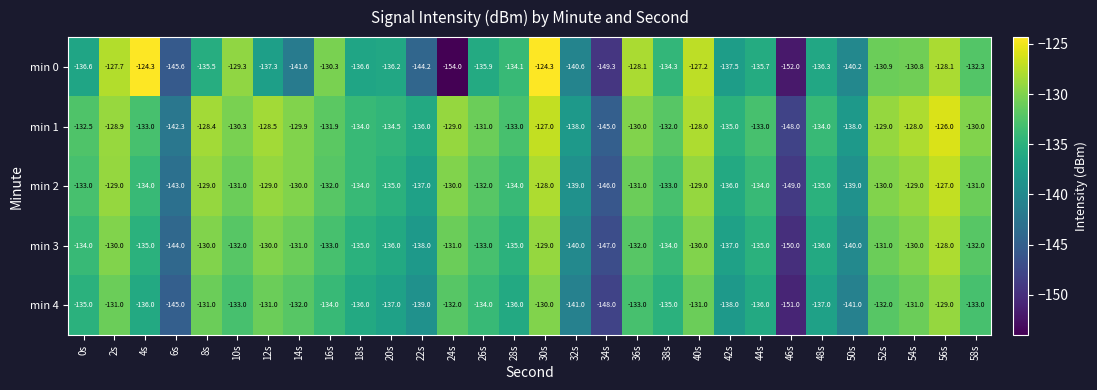

Which series changed the most between 2s and 22s?

min 0